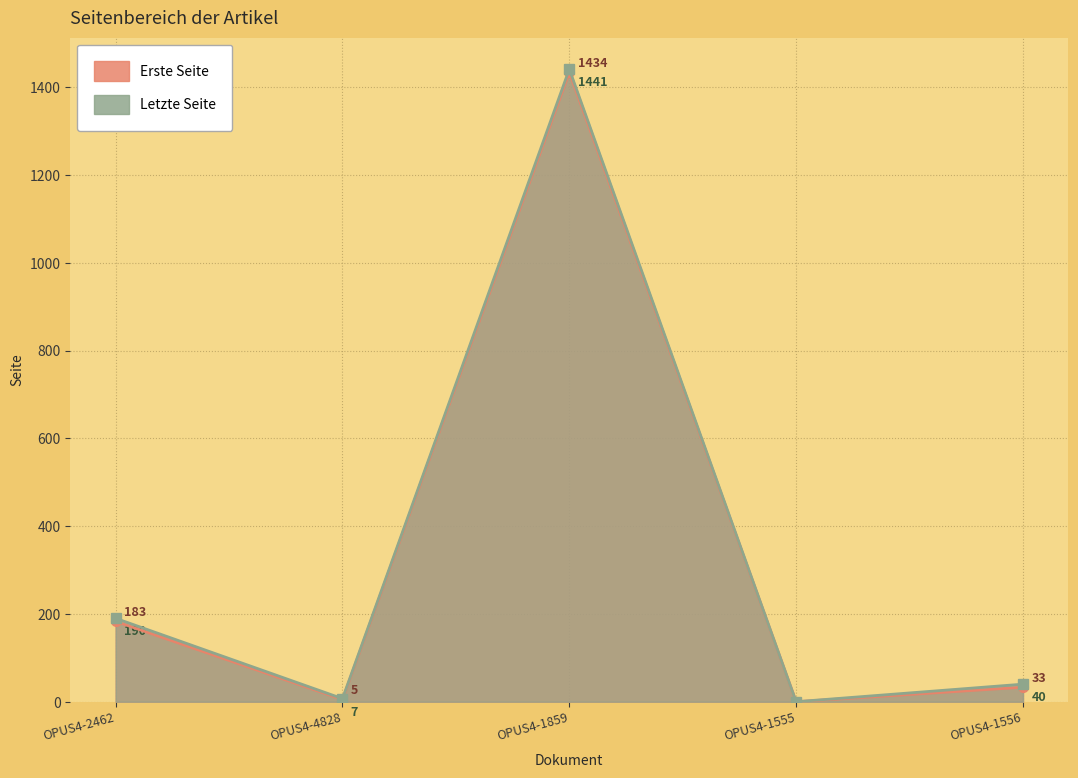

At which category is the sum across all series the highest?

OPUS4-1859